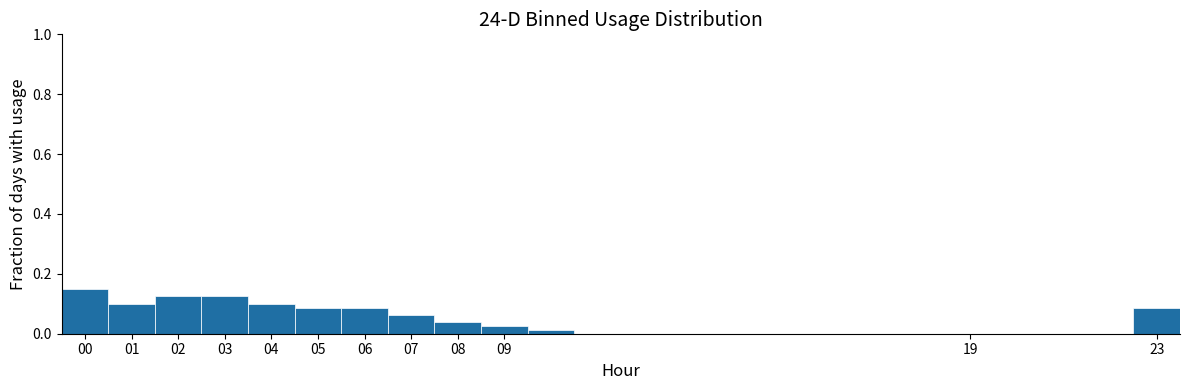

Which range on the x-axis has the tallest bar?

-0.5 to 0.5